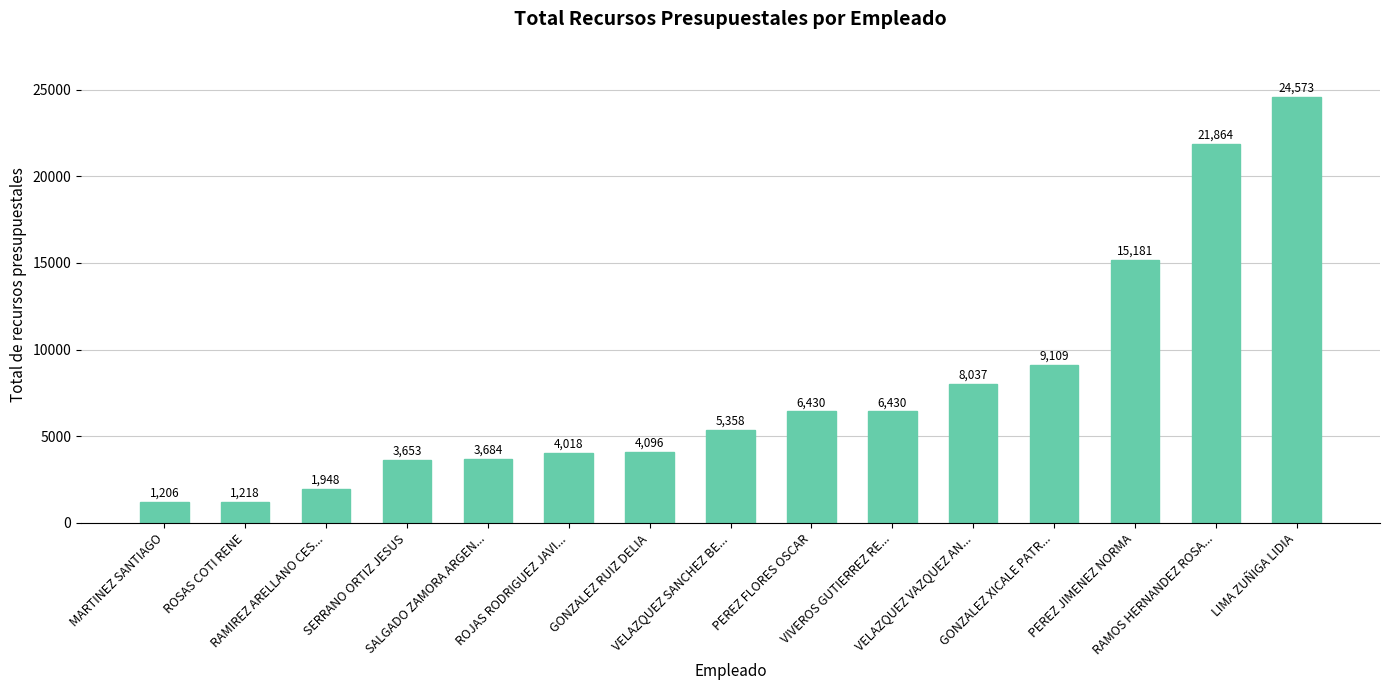

What is the difference between the maximum and minimum values?

23367.4